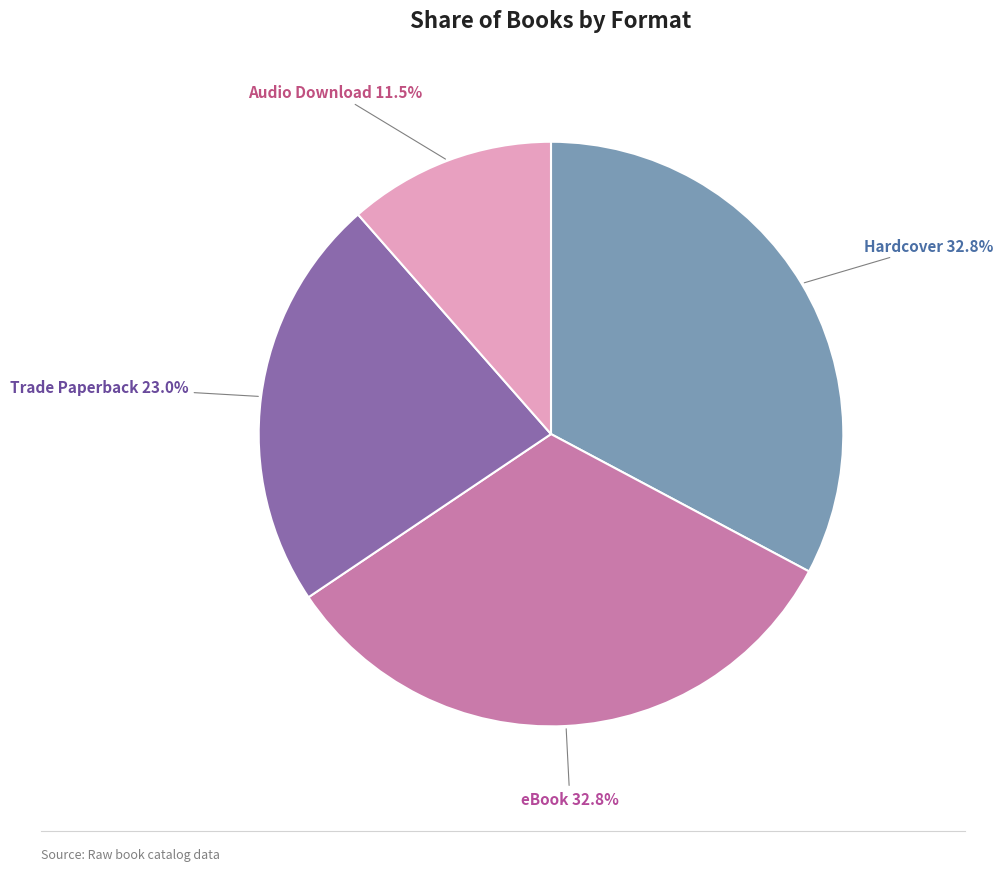

Count the number of slices in the pie.

4